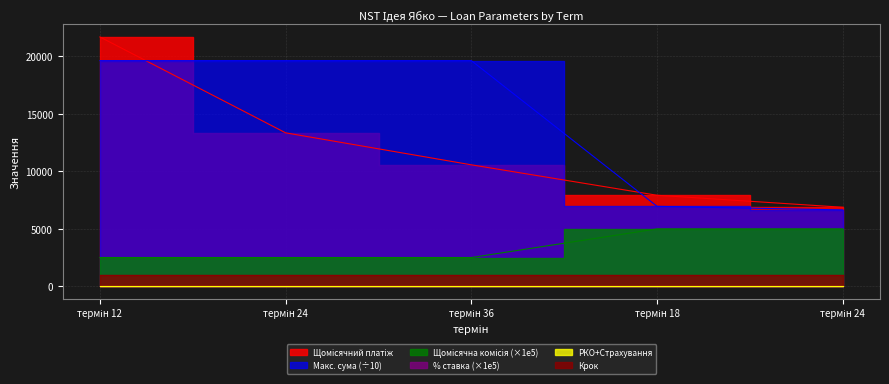

True or false: Щомісячна комісія and Макс. сума intersect in this chart.

False